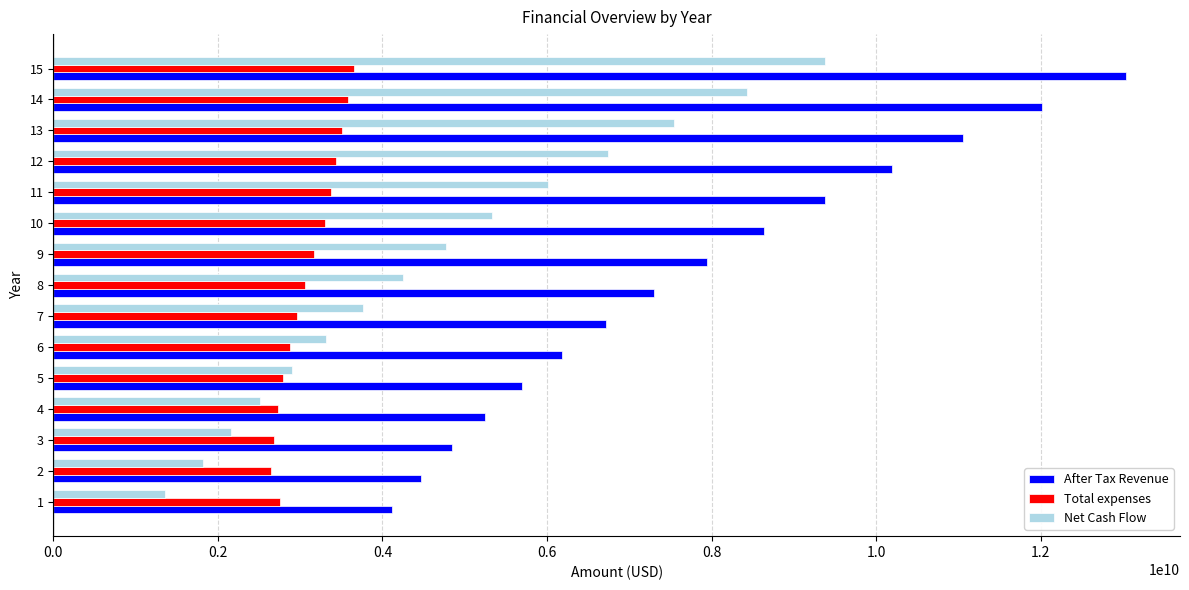

What is the difference between the maximum and minimum values in the Net Cash Flow series?

8022127227.3